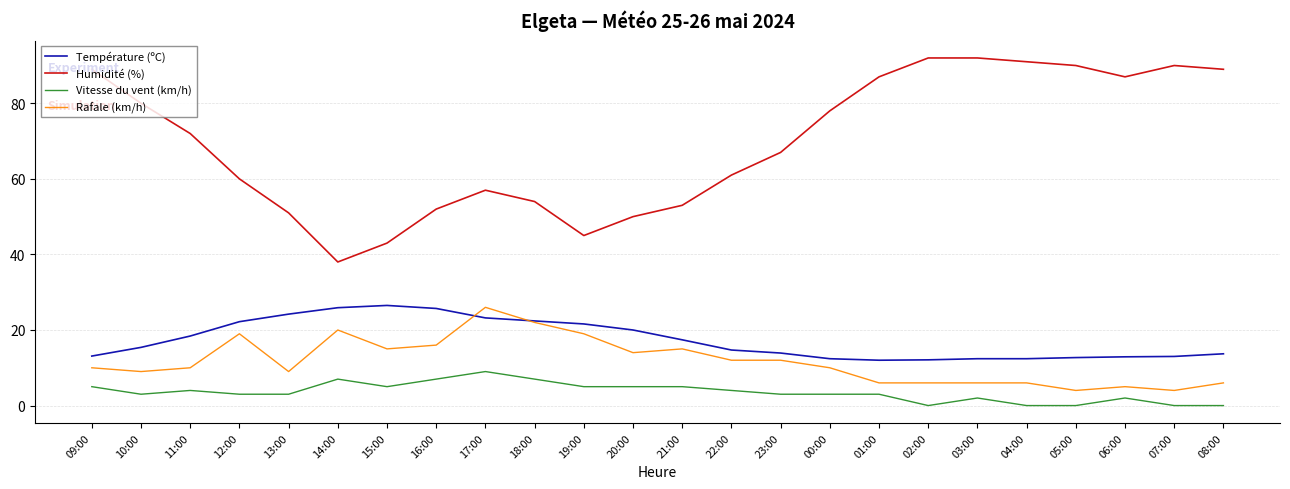

The Humidité (%) series shows 92.0 at 03:00. True or false?

True